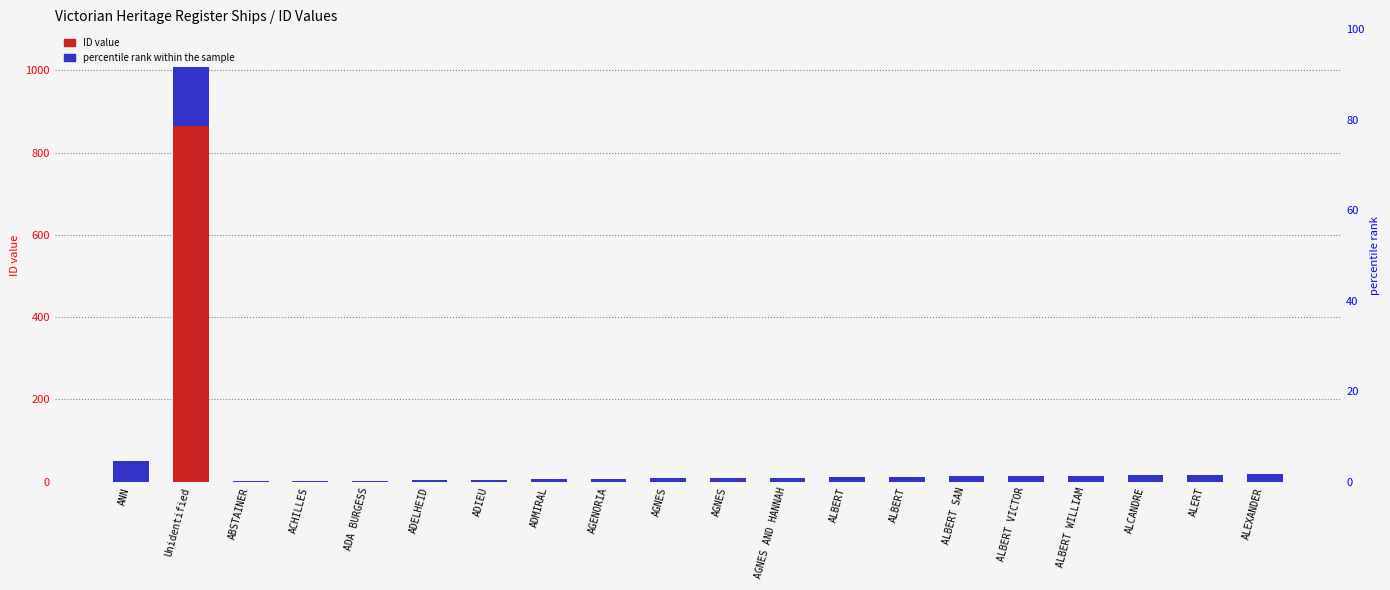

Rank the series by their average value, from lowest to highest.

ID value, percentile rank within the sample